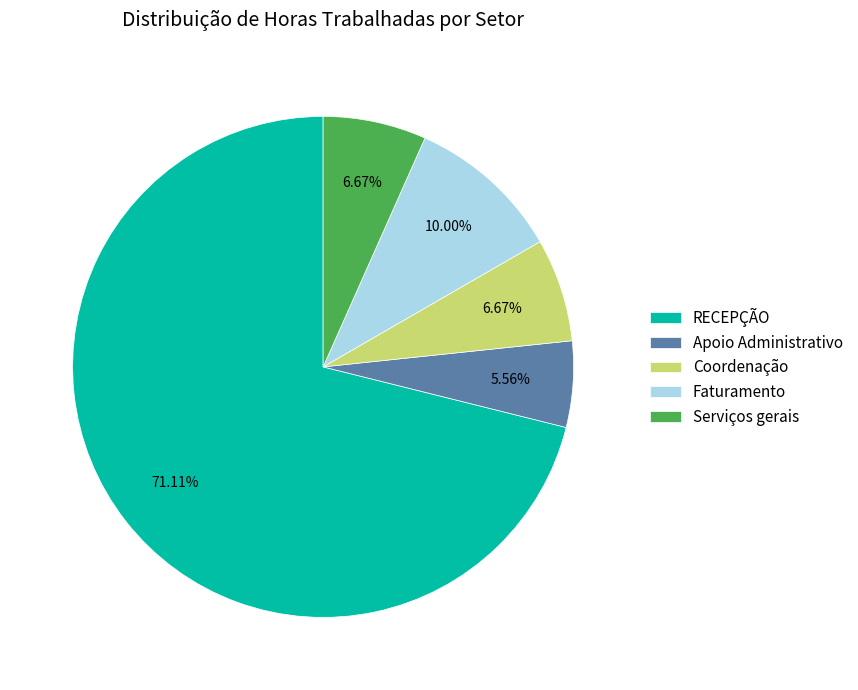

True or false: RECEPÇÃO accounts for 82% of the total.

False